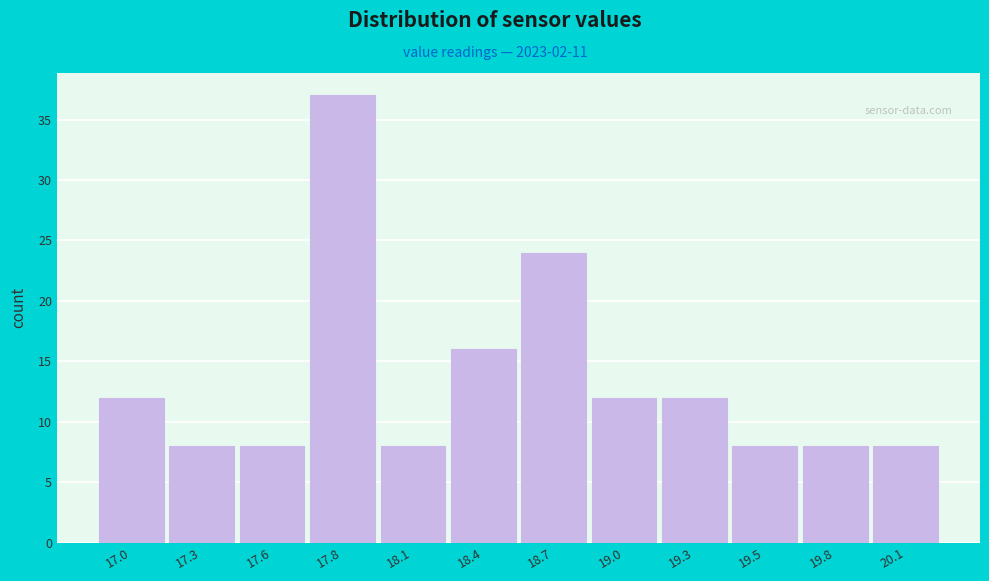

Reading left to right, list all the values displayed in this chart.

17.0=12	17.3=8	17.6=8	17.8=37	18.1=8	18.4=16	18.7=24	19.0=12	19.3=12	19.5=8	19.8=8	20.1=8